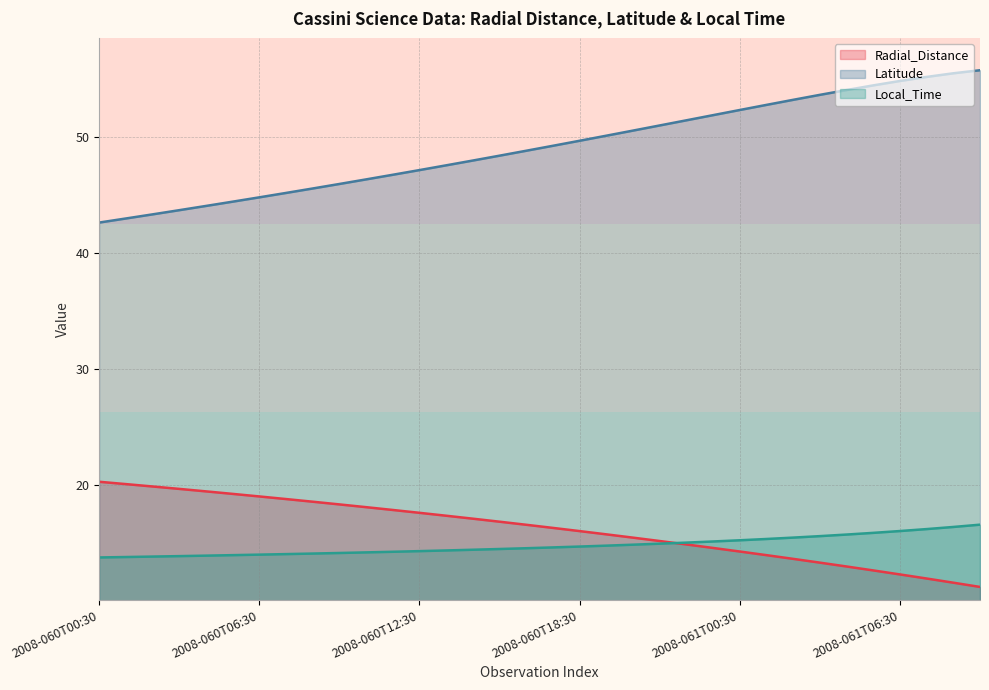

Which has a higher value, 15 or 29?

15